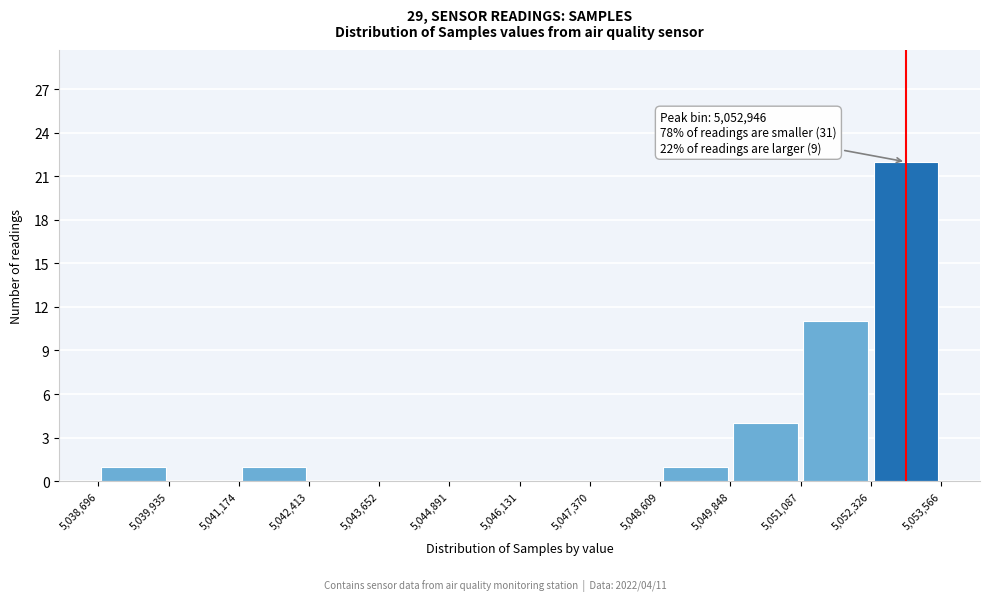

Which range on the x-axis has the tallest bar?

5,052,326 to 5,053,566